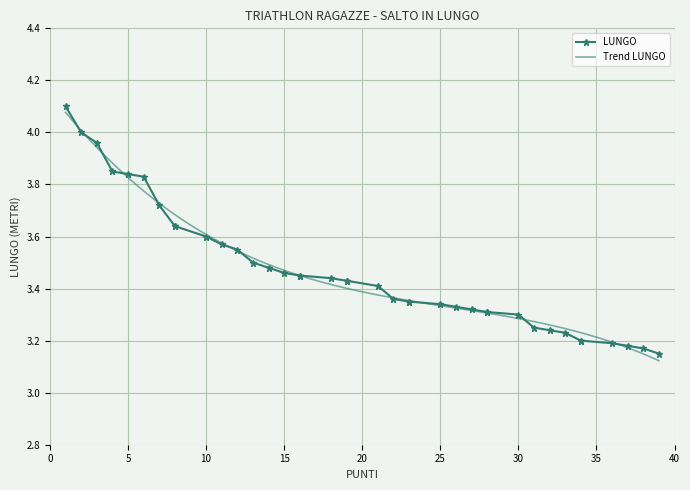

True or false: the data shows 1.3 at 37.

False